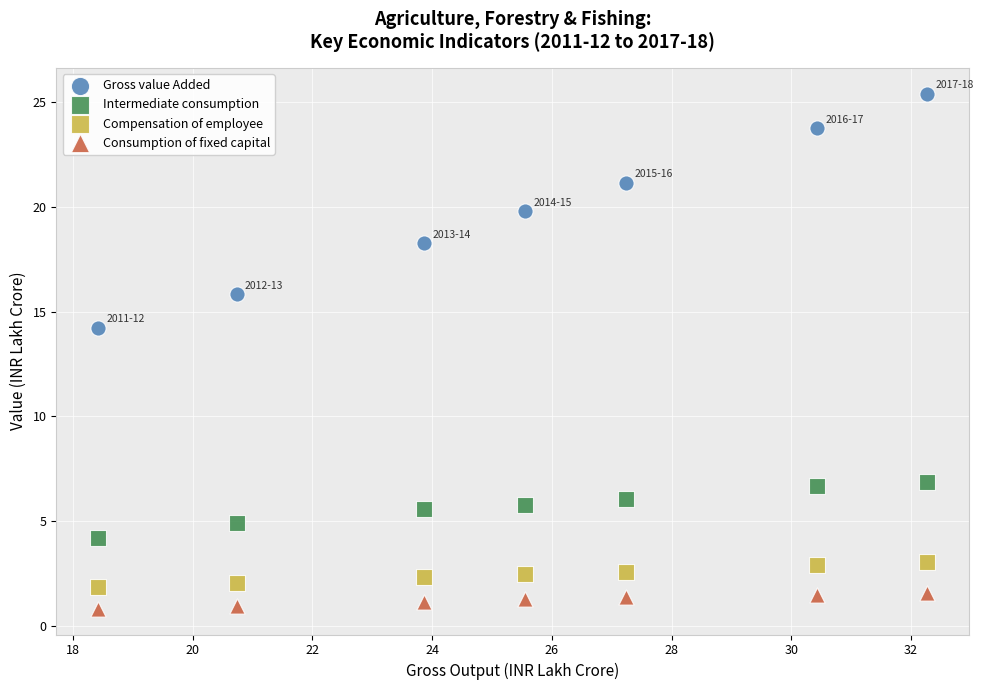

What is the X range (max minus min) for the scatter plot?

13.9